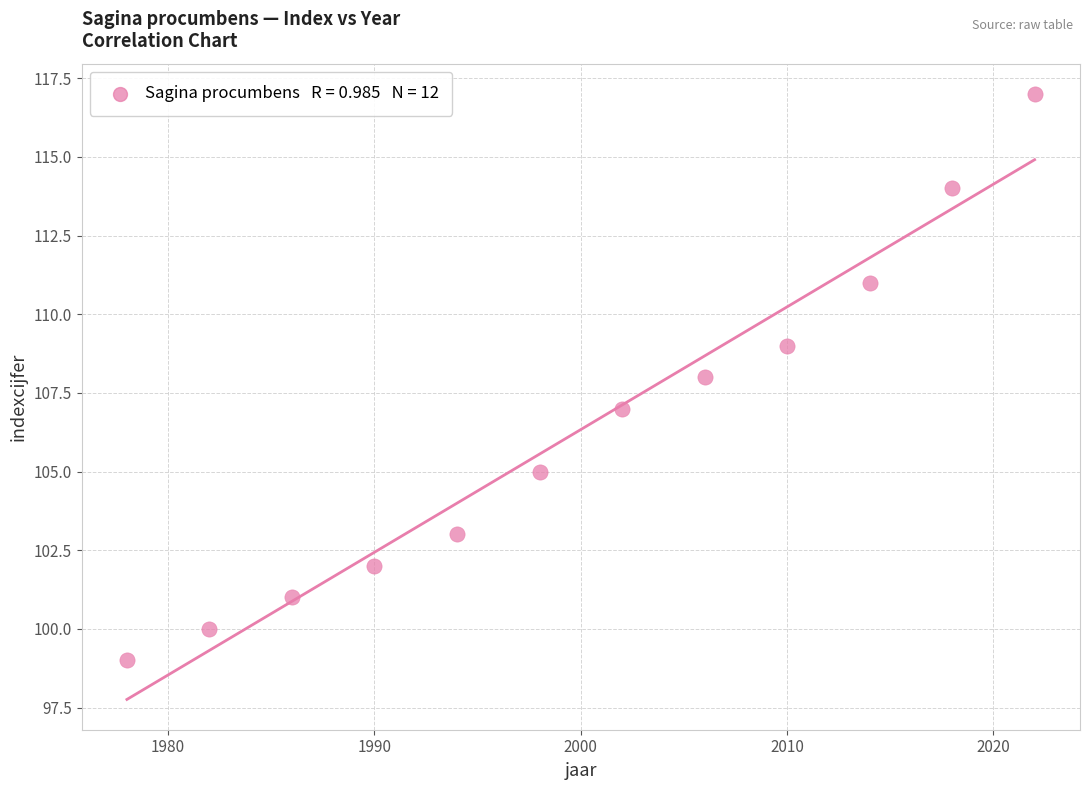

What is the range of X values (max minus min)?

44